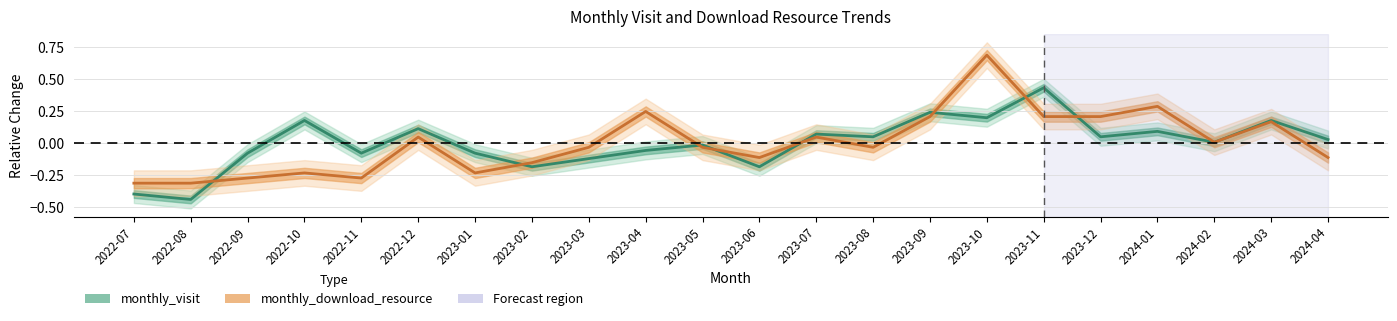

Where do monthly_download_resource and monthly_visit first cross each other?

2022-08 and 2022-09